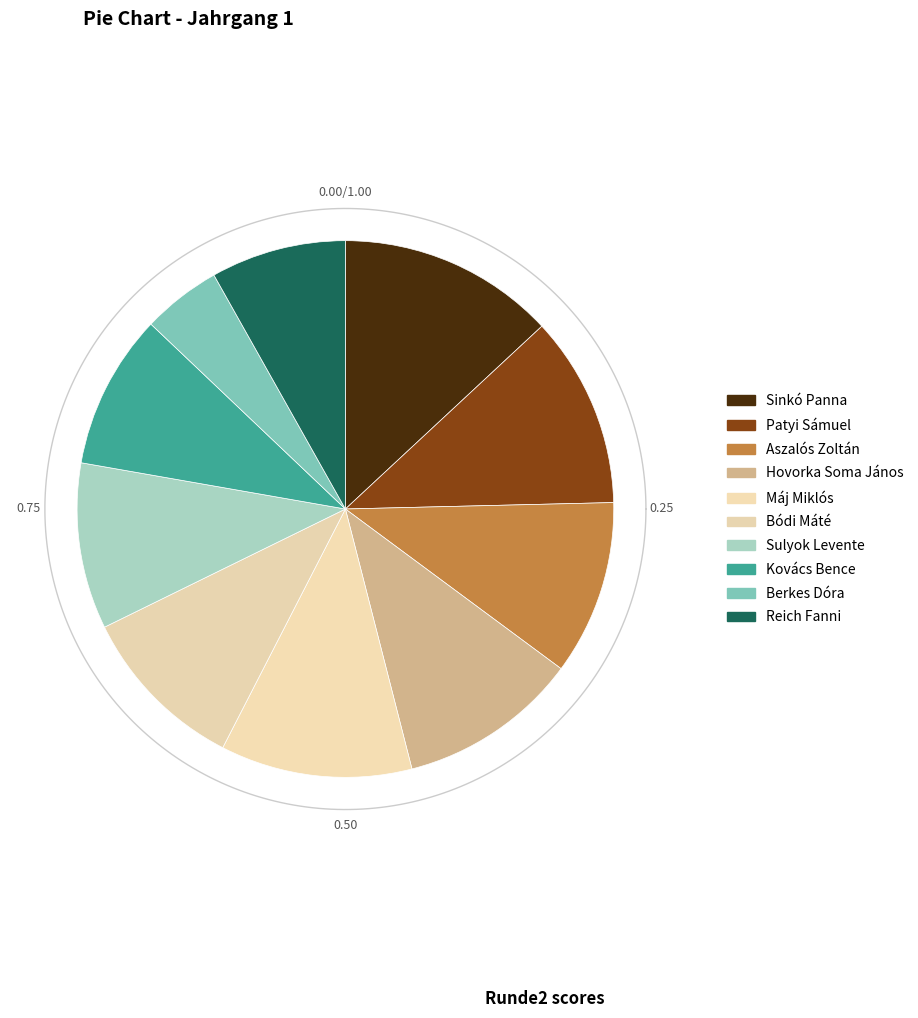

Which category has the smallest portion of the pie?

Berkes Dóra